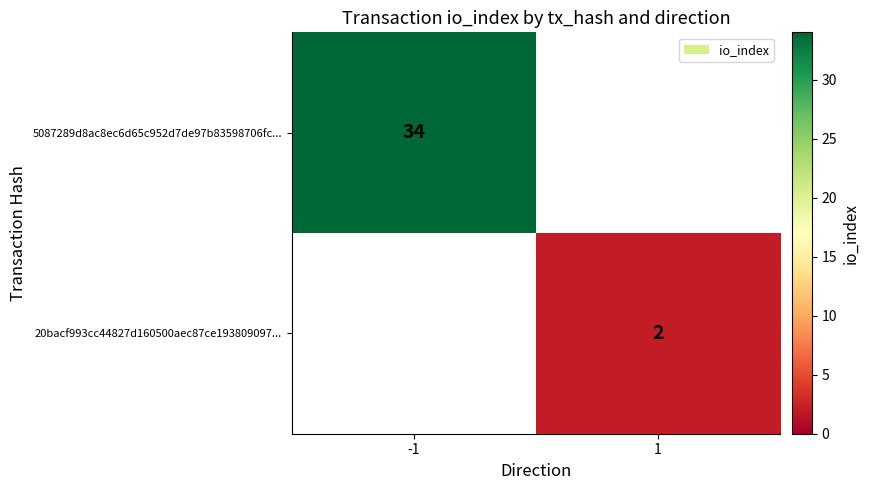

True or false: 5087289d8ac8ec6d65c952d7de97b83598706fc... has a value of 34 at -1.

True